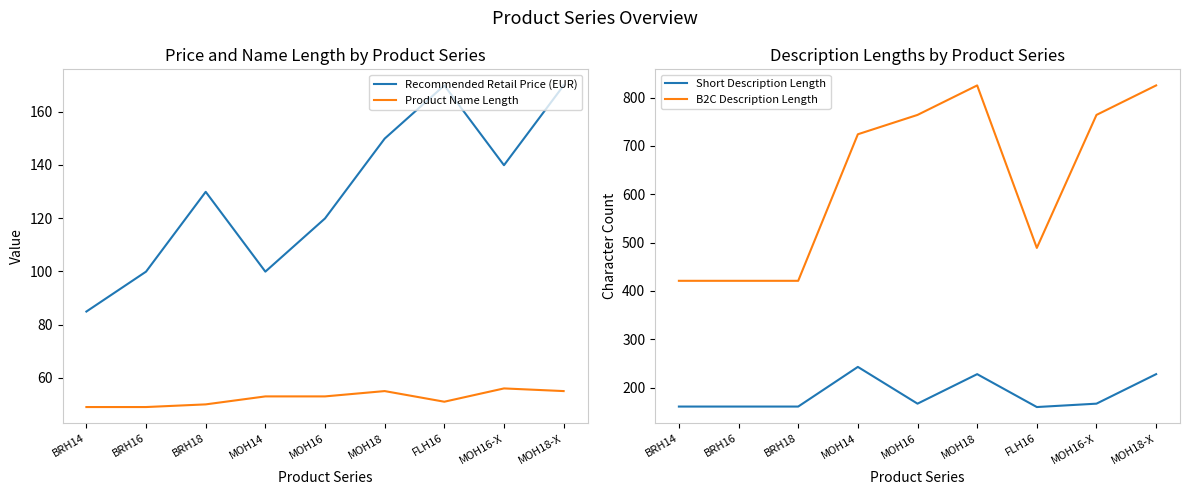

What is the spread (max minus min) of values at MOH14?

671.0